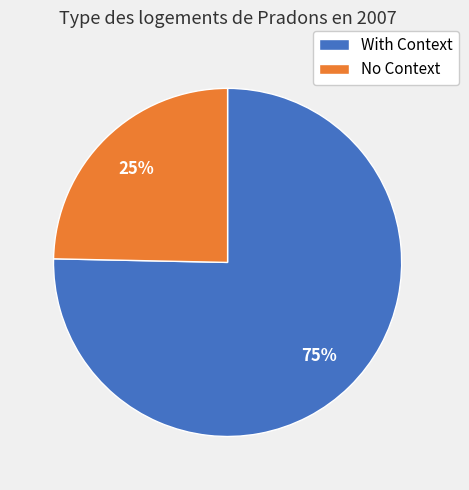

Does any single category account for the majority?

Yes